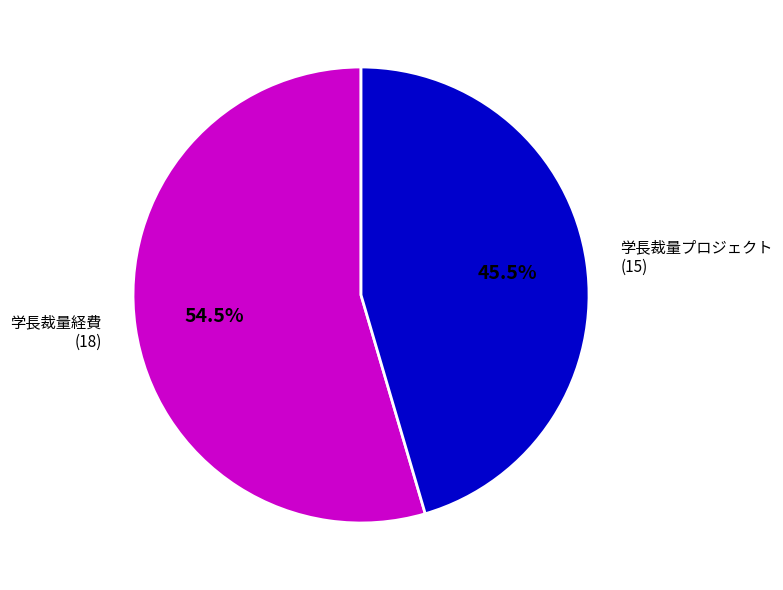

Is there any slice that represents more than half of the pie?

Yes